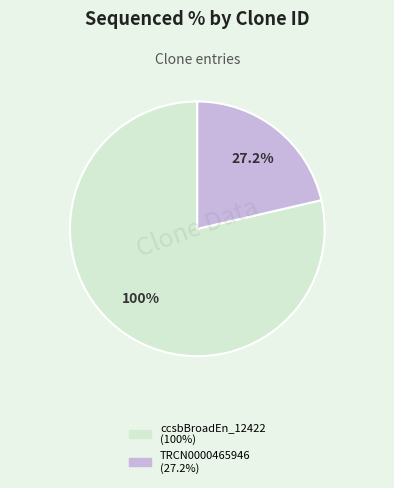

What percentage is the TRCN0000465946 slice, to the nearest percent?

21%